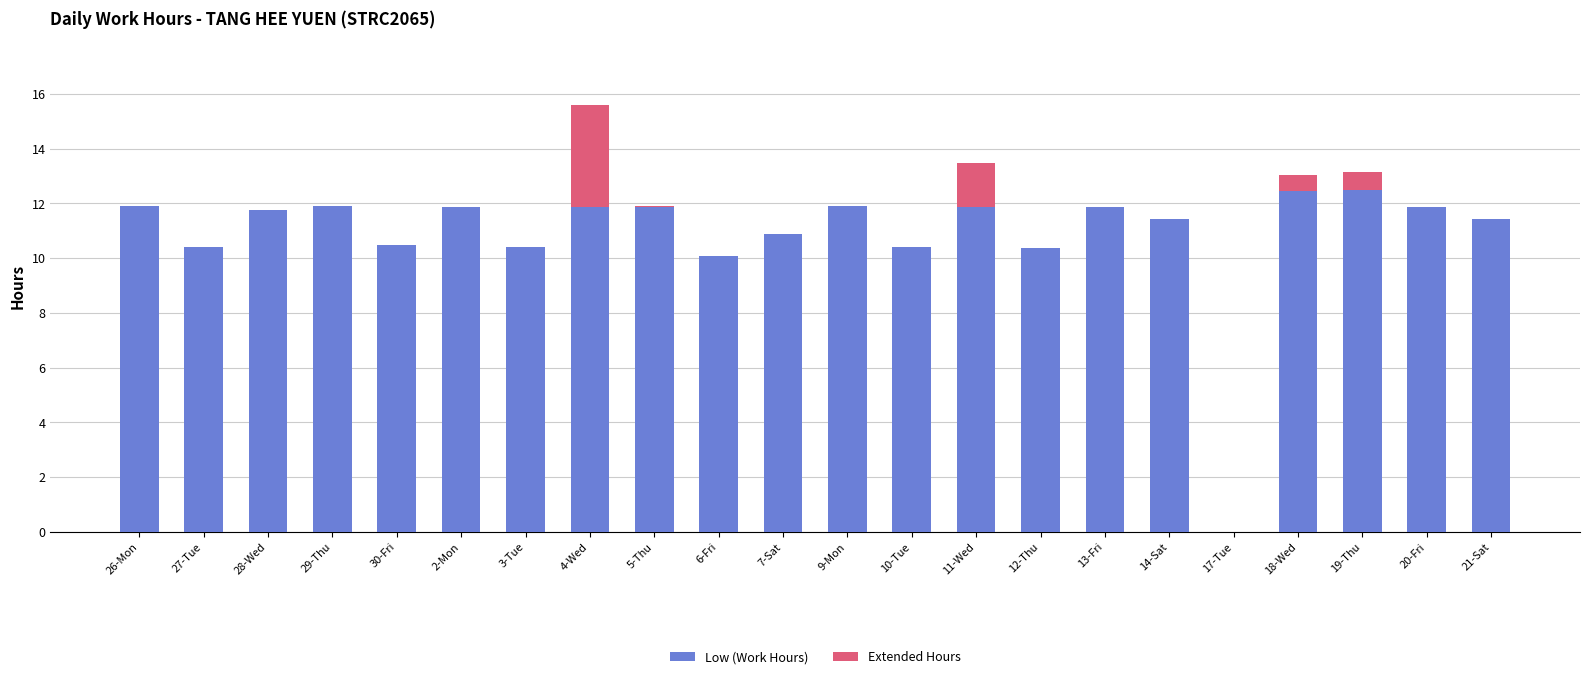

At which category is the sum across all series the highest?

4-Wed